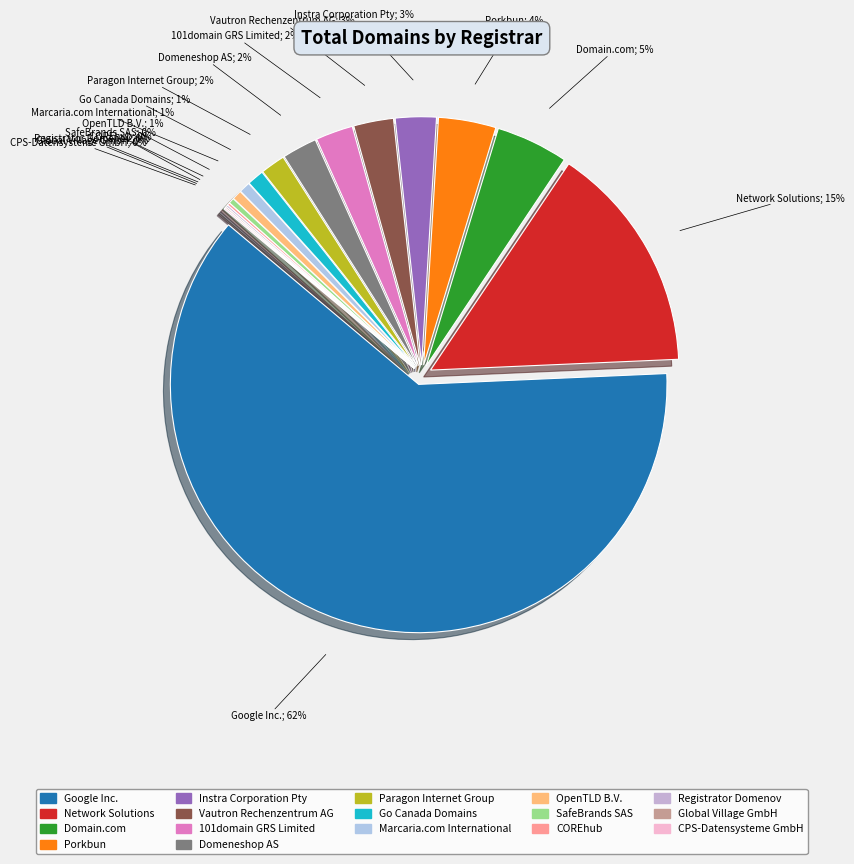

What is the largest slice in the pie chart?

Google Inc.